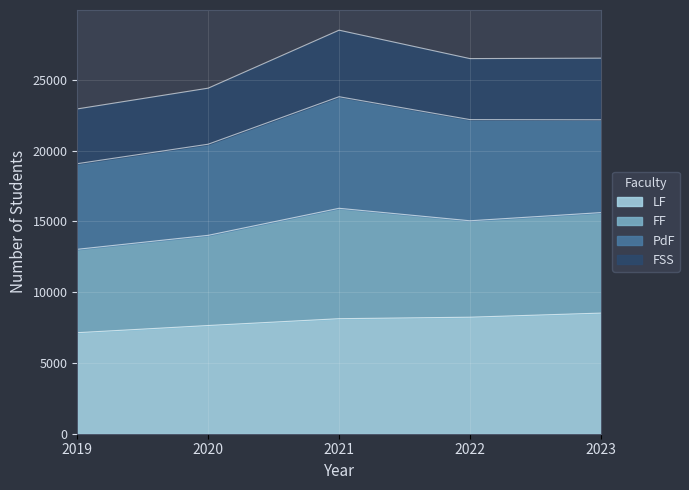

In FSS, how many points are higher than both neighbors (excluding endpoints)?

1